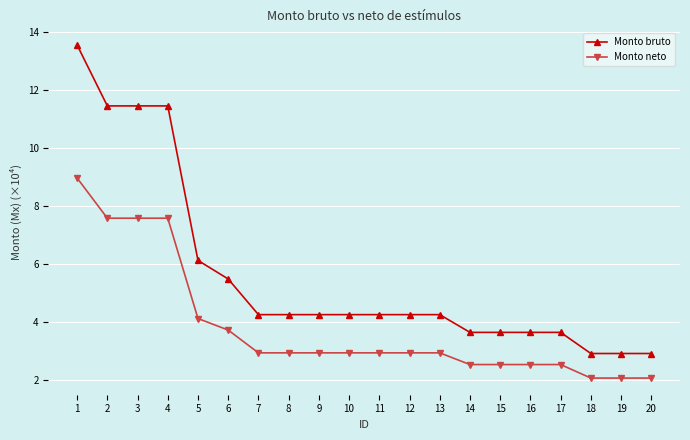

Rank the series at 13 from highest to lowest value.

Monto bruto, Monto neto